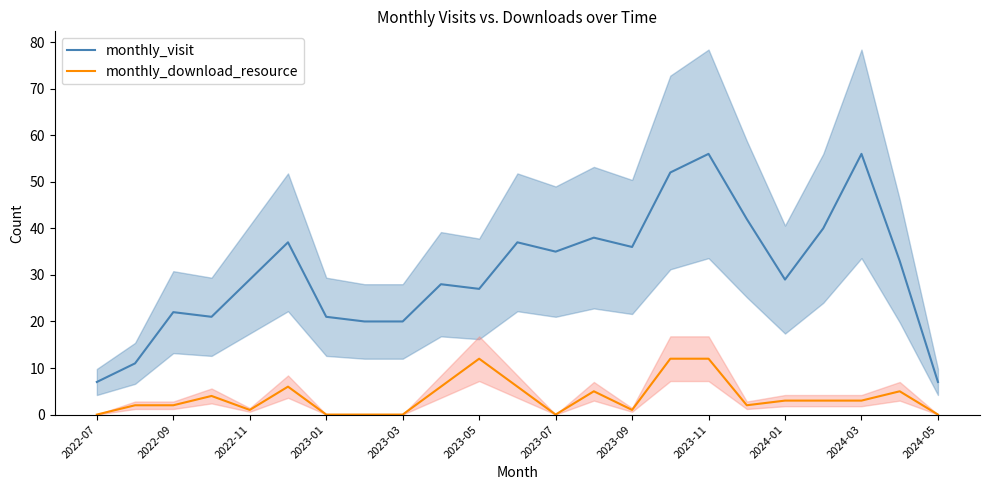

True or false: monthly_download_resource and monthly_visit intersect in this chart.

False